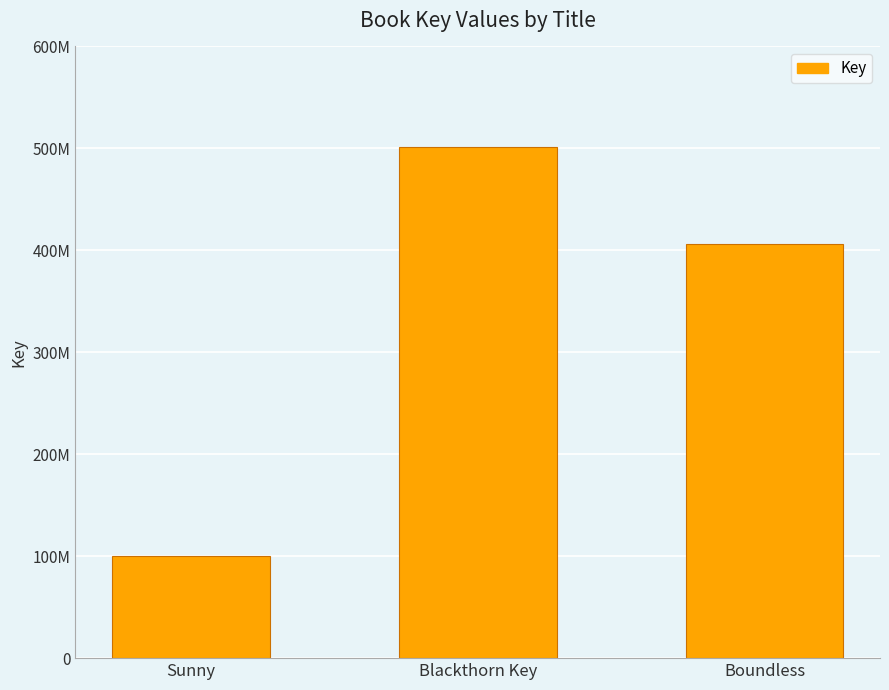

The value at Blackthorn Key is 690482893. True or false?

False